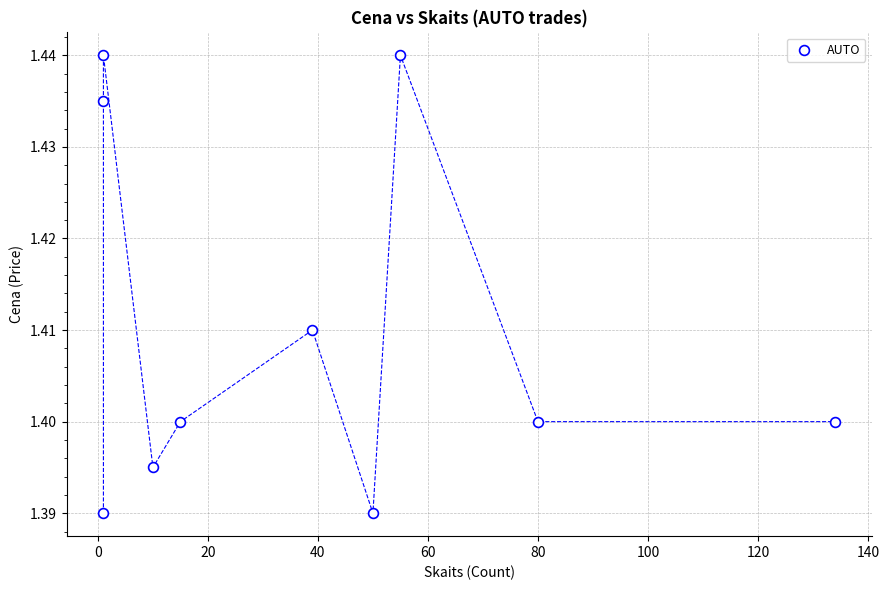

What is the range of X values (max minus min)?

133.0